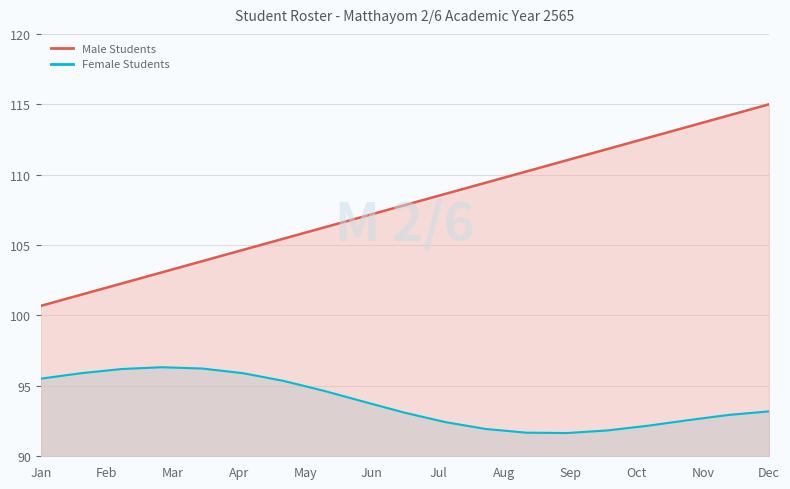

The chart shows a value of 157.4 at Feb. True or false?

False